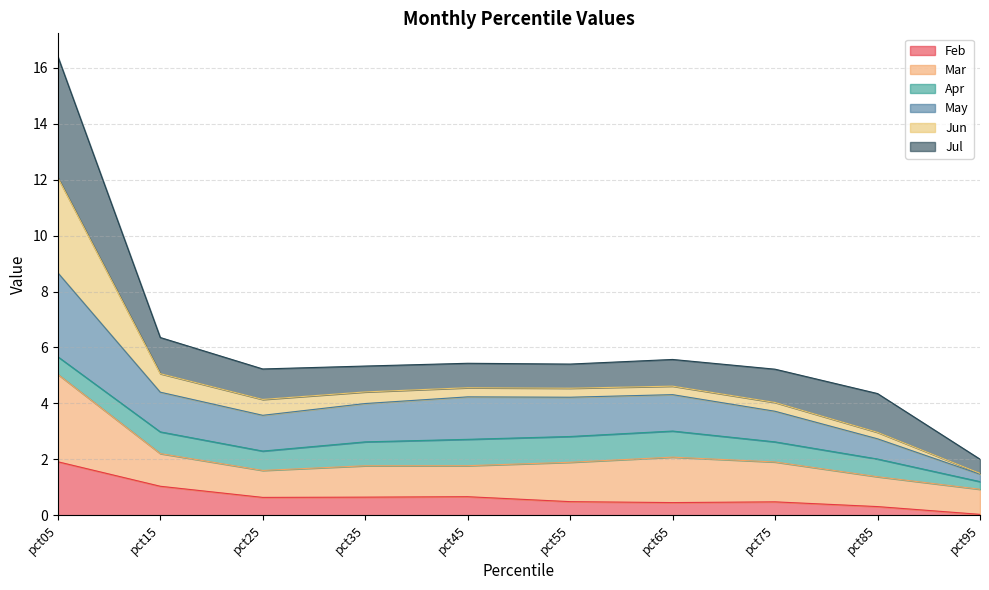

What is the difference between the maximum and minimum values in the Feb series?

1.9